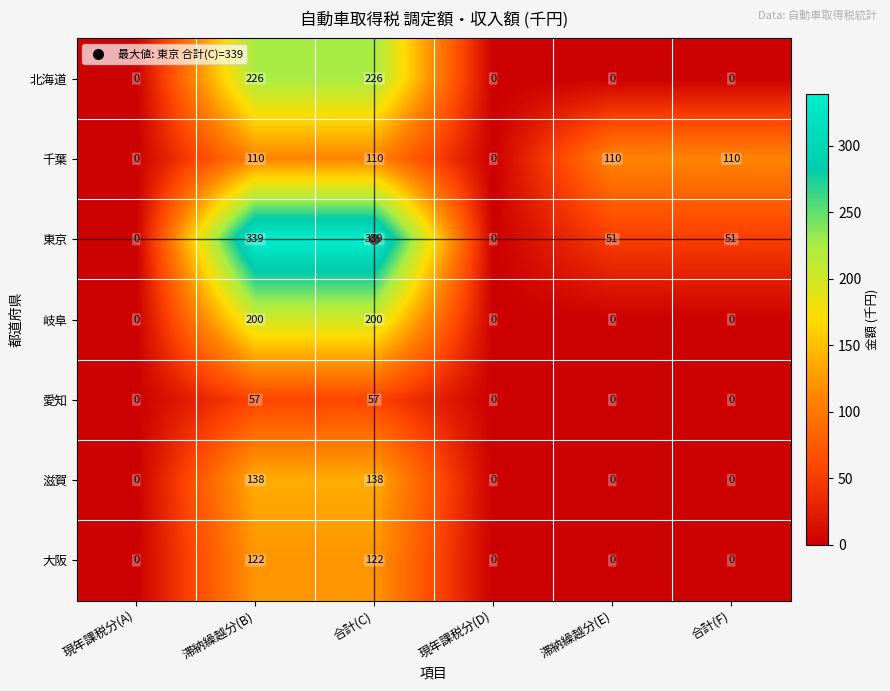

What is the sum of the 滋賀 values at 合計(F) and 滞納繰越分(B)?

138